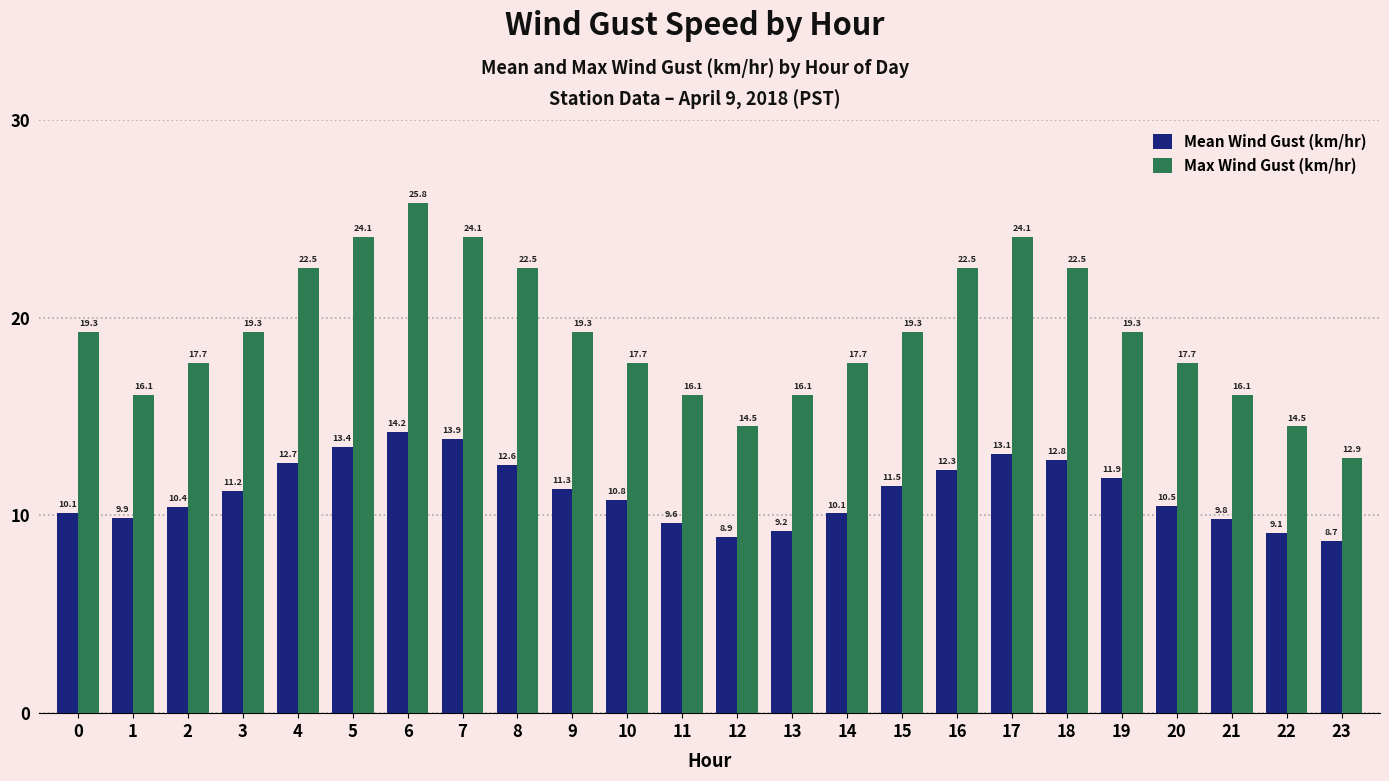

Are the bars horizontal?

No